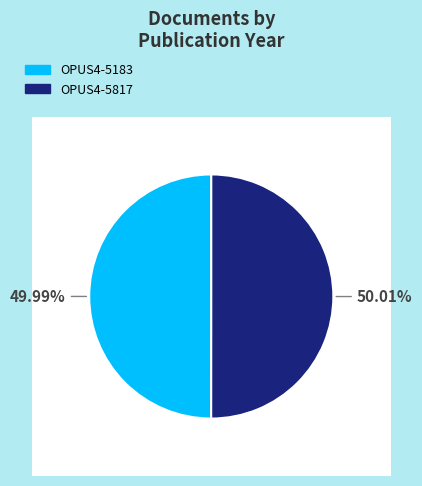

To the nearest percent, what portion does OPUS4-5817 represent?

50%